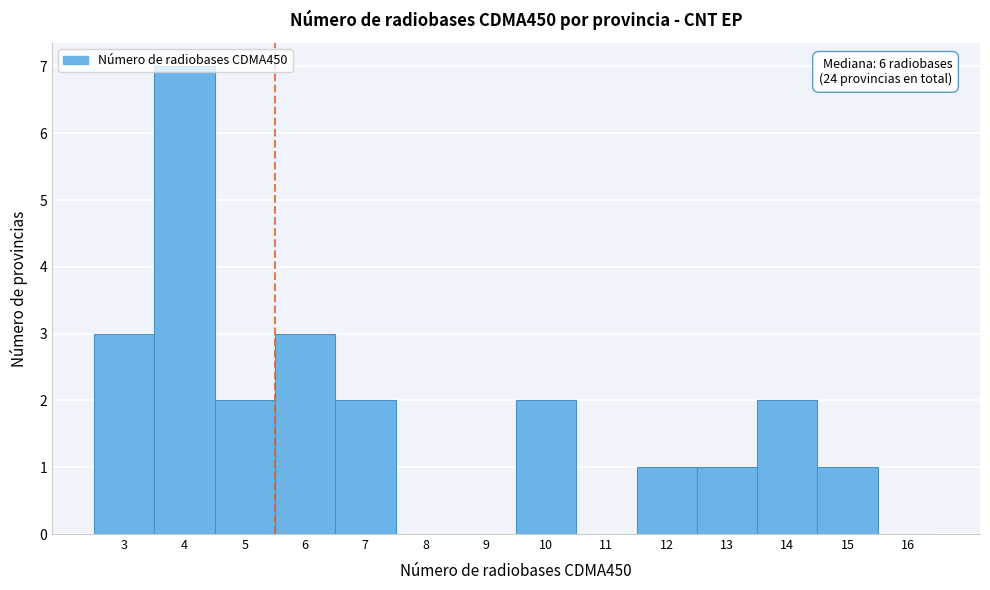

Which range on the x-axis has the tallest bar?

3.5 to 4.5